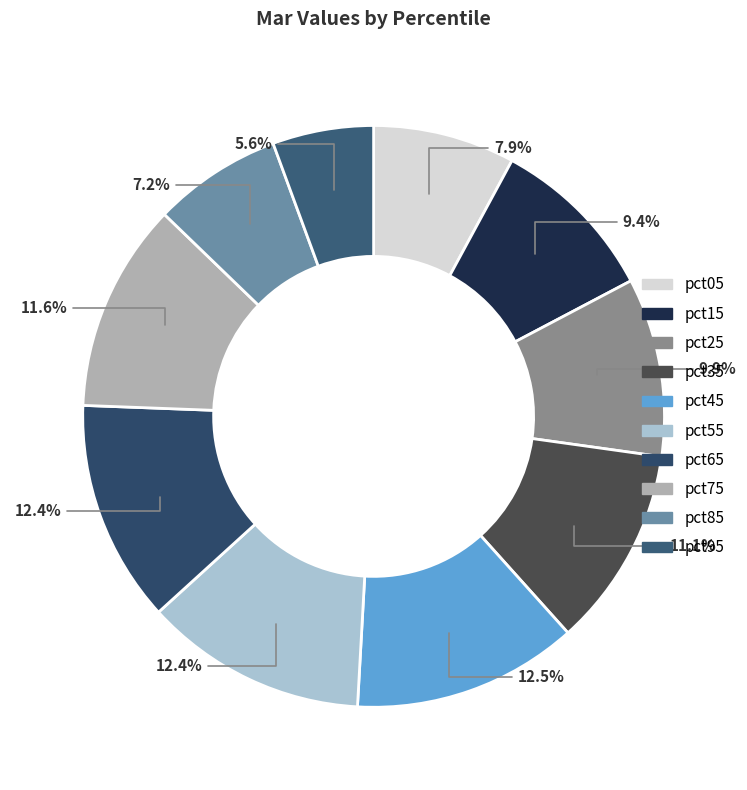

What percentage is the pct25 slice, to the nearest percent?

10%